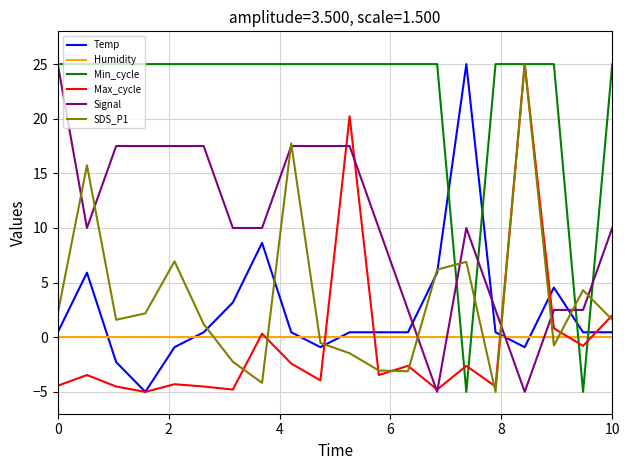

What is the greatest value displayed?

25.0